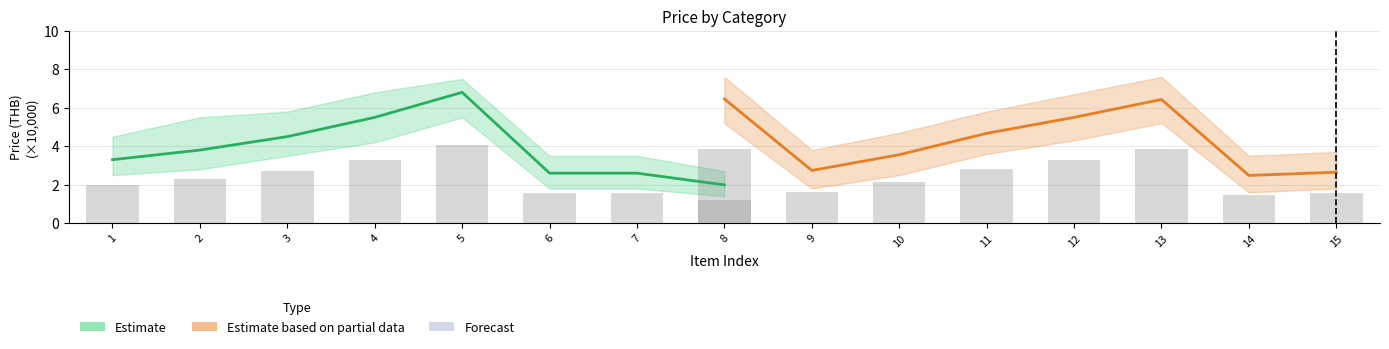

Reading left to right, list all the values displayed in this chart.

Estimate: 3.3	3.8	4.5	5.5	6.8	2.6	2.6	2.0
Estimate based on partial data: 6.5	2.7	3.6	4.7	5.5	6.4	2.5	2.6